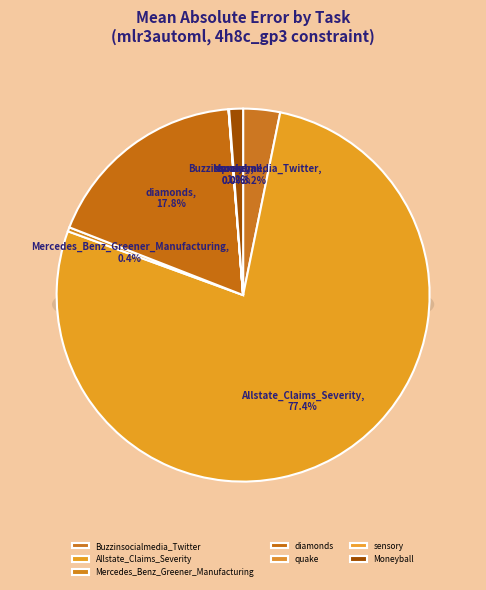

The Mercedes_Benz_Greener_Manufacturing slice represents 0% of the pie. True or false?

True